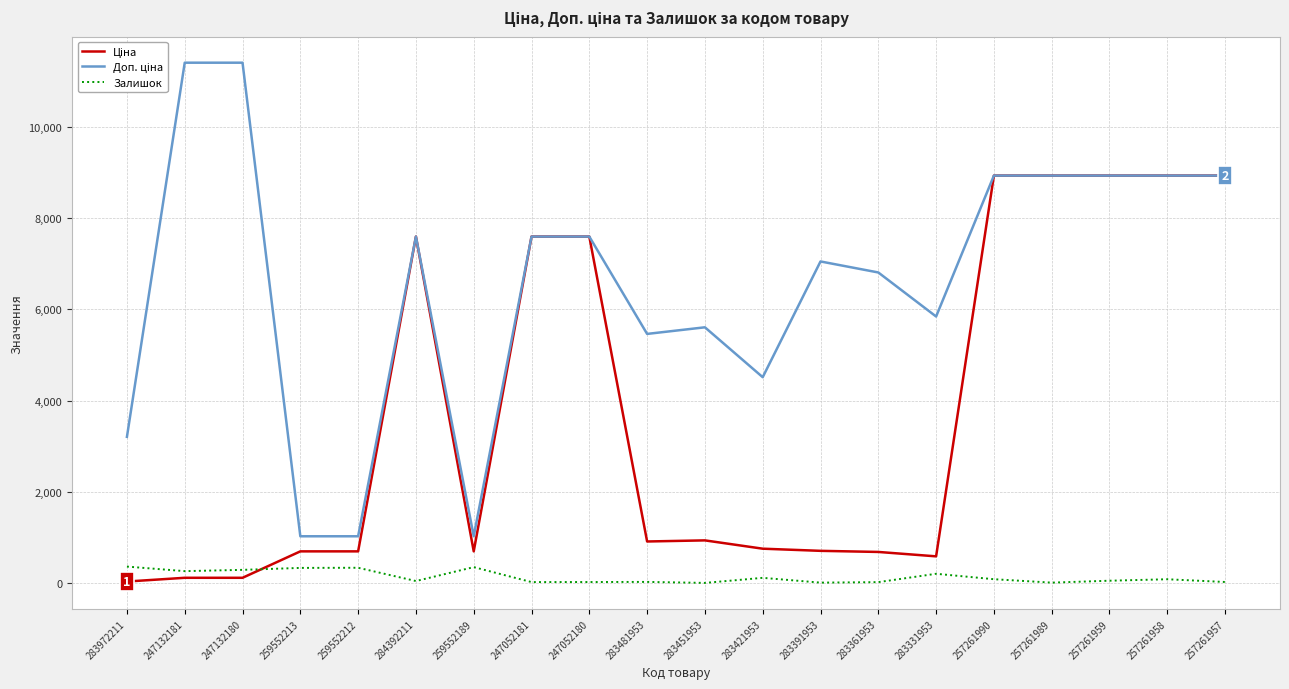

Is this an area chart (filled region under the line)?

No